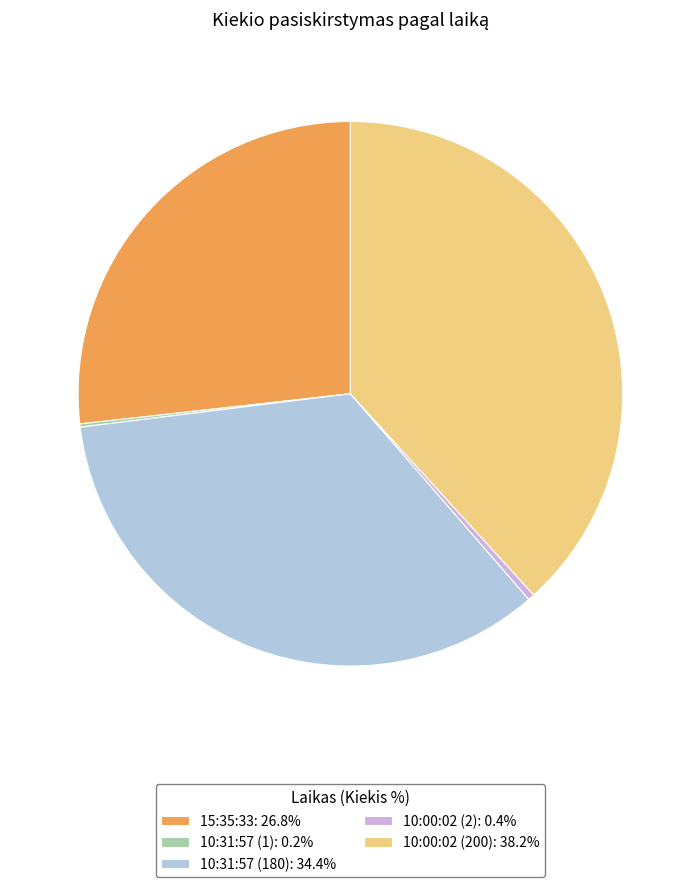

Combined, do 10:00:02 (200): 38.2% and 10:31:57 (180): 34.4% account for over 50%?

Yes